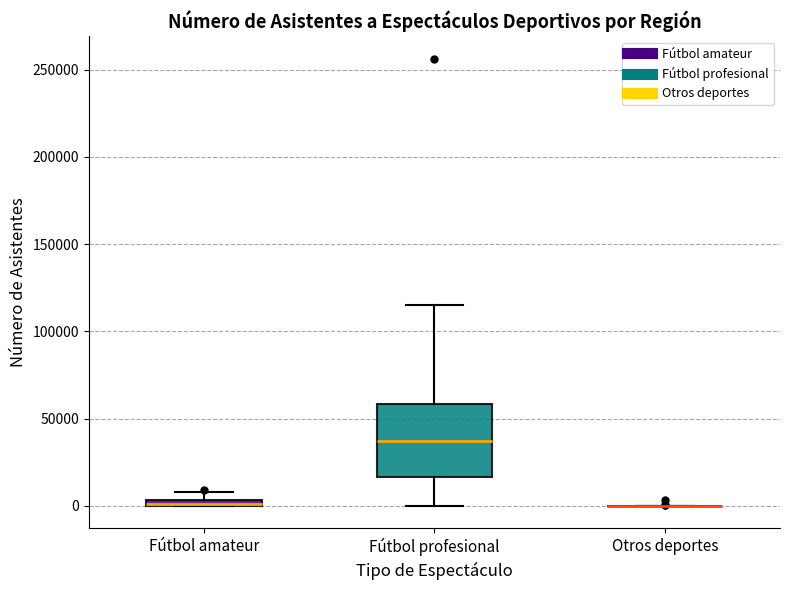

Which box is the tallest, from its lower edge to its upper edge?

Fútbol profesional